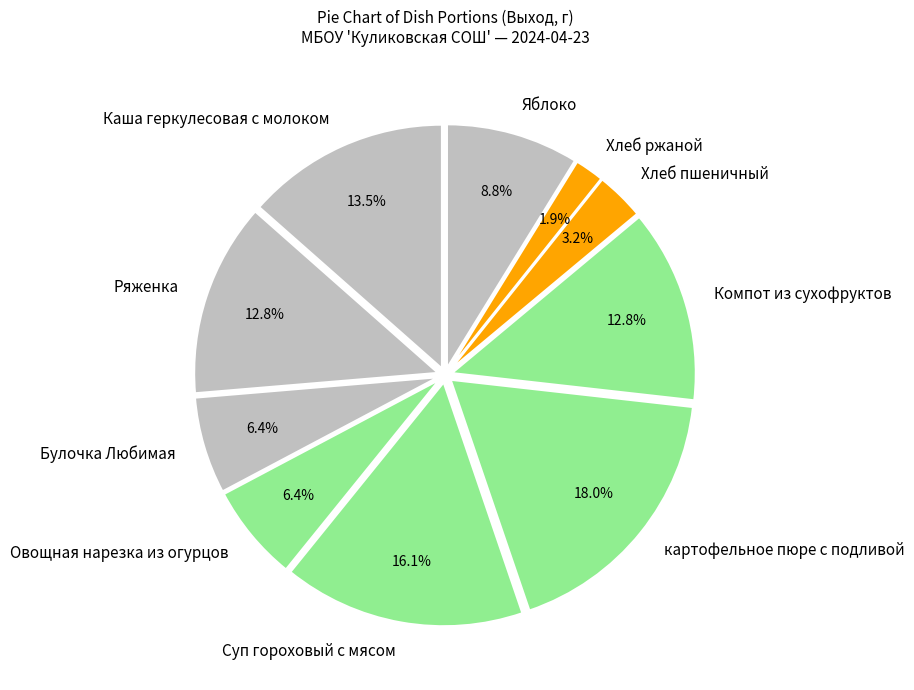

To the nearest percent, what percentage of the pie is картофельное пюре с подливой?

18%